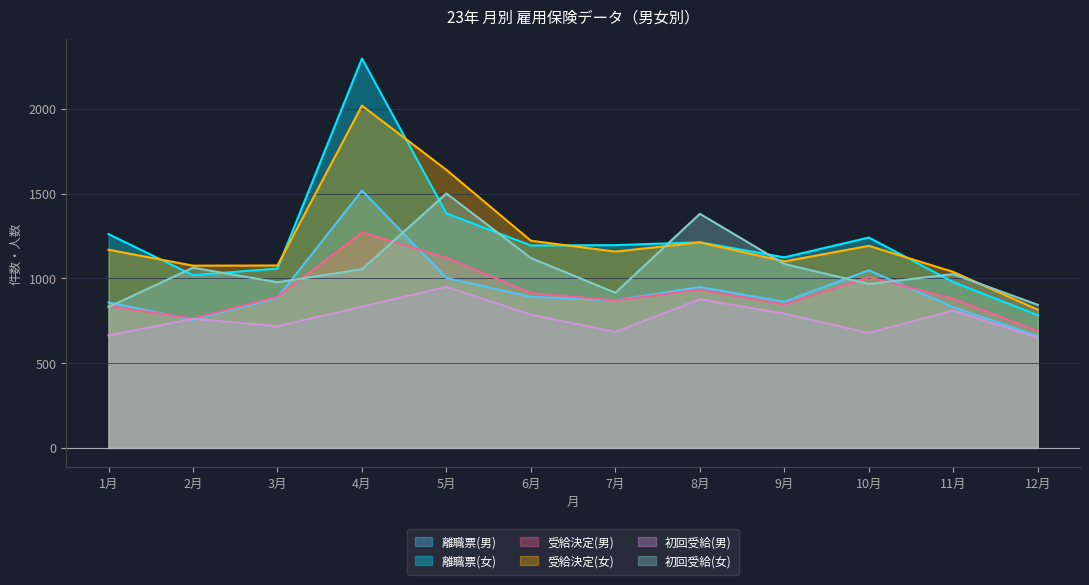

What is the value of the 離職票(女) point at the 11th from the left?

978